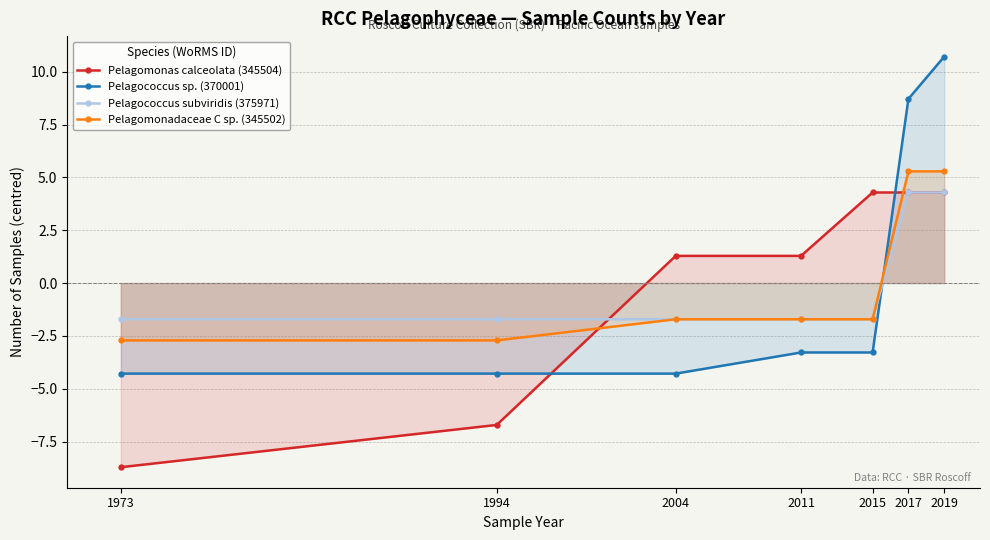

What is the total value across all series at 2019?

24.6